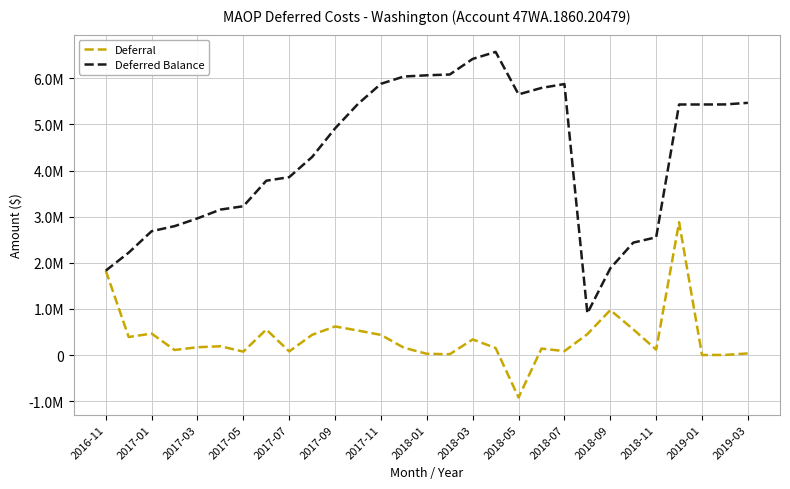

What is the maximum value for Deferred Balance?

6572098.2